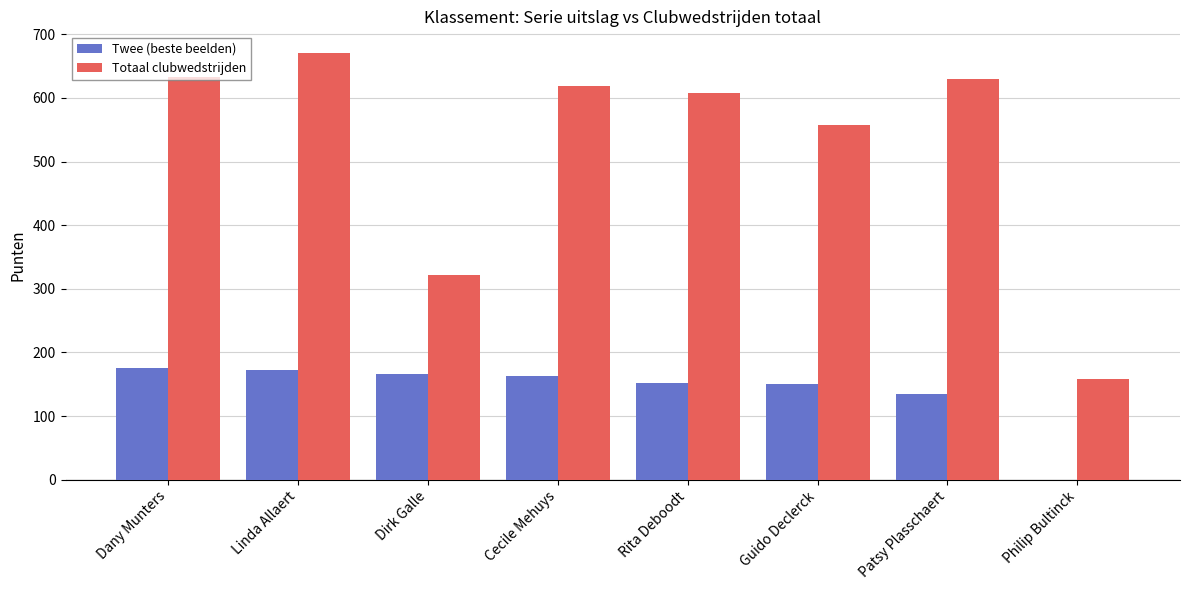

What is the average value of the Totaal clubwedstrijden series?

525